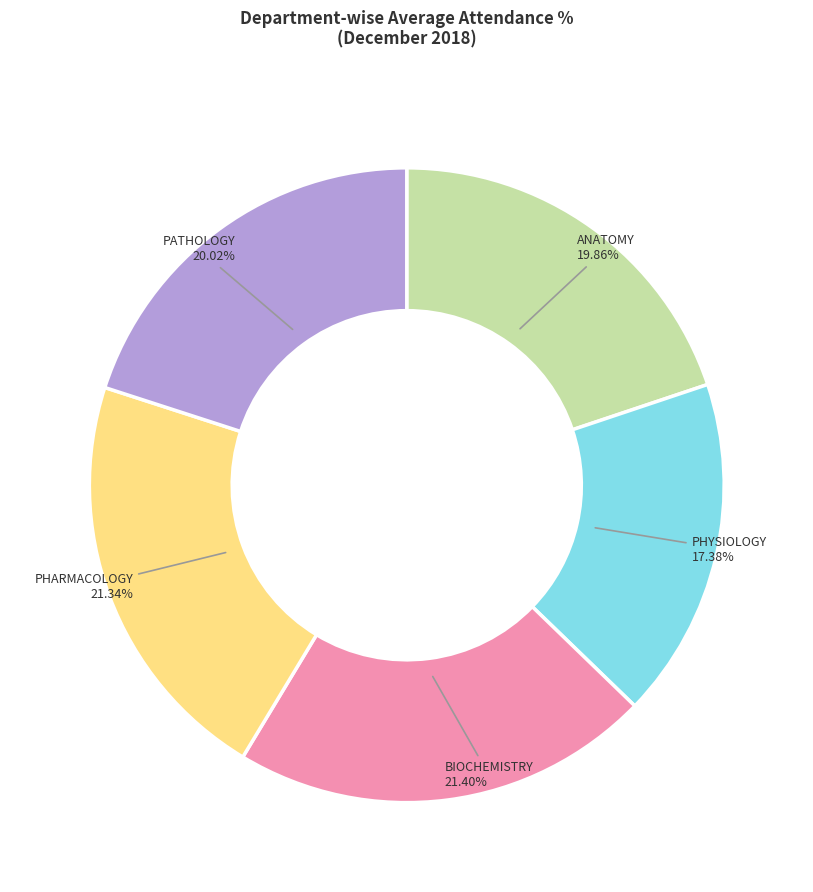

What percentage is the PHYSIOLOGY slice, to the nearest percent?

17%